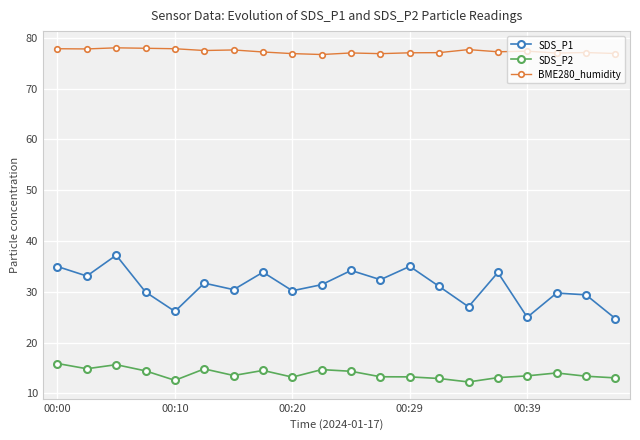

How many lines are shown in the chart?

3